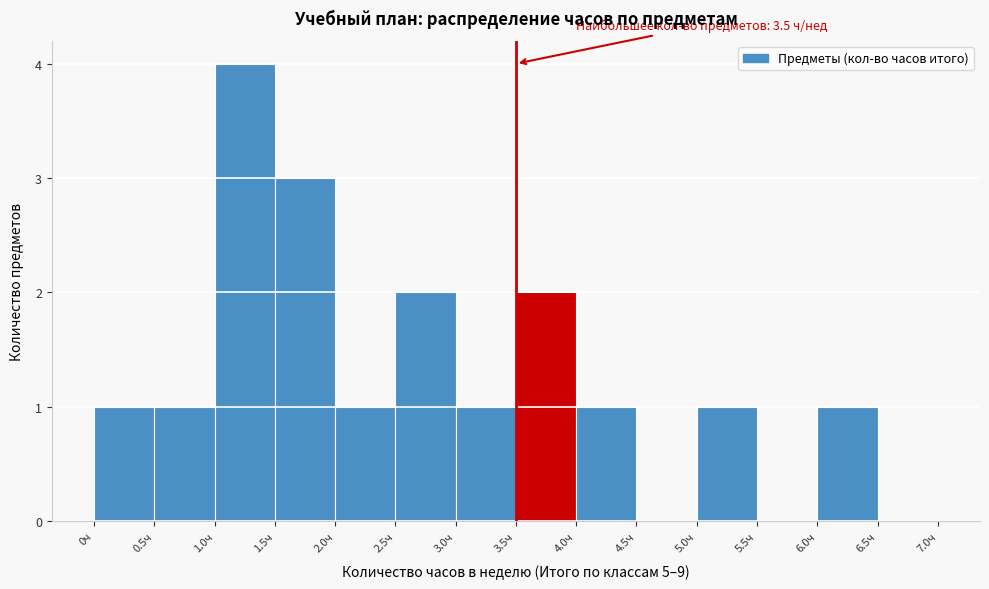

Which range on the x-axis has the tallest bar?

1.0 to 1.5